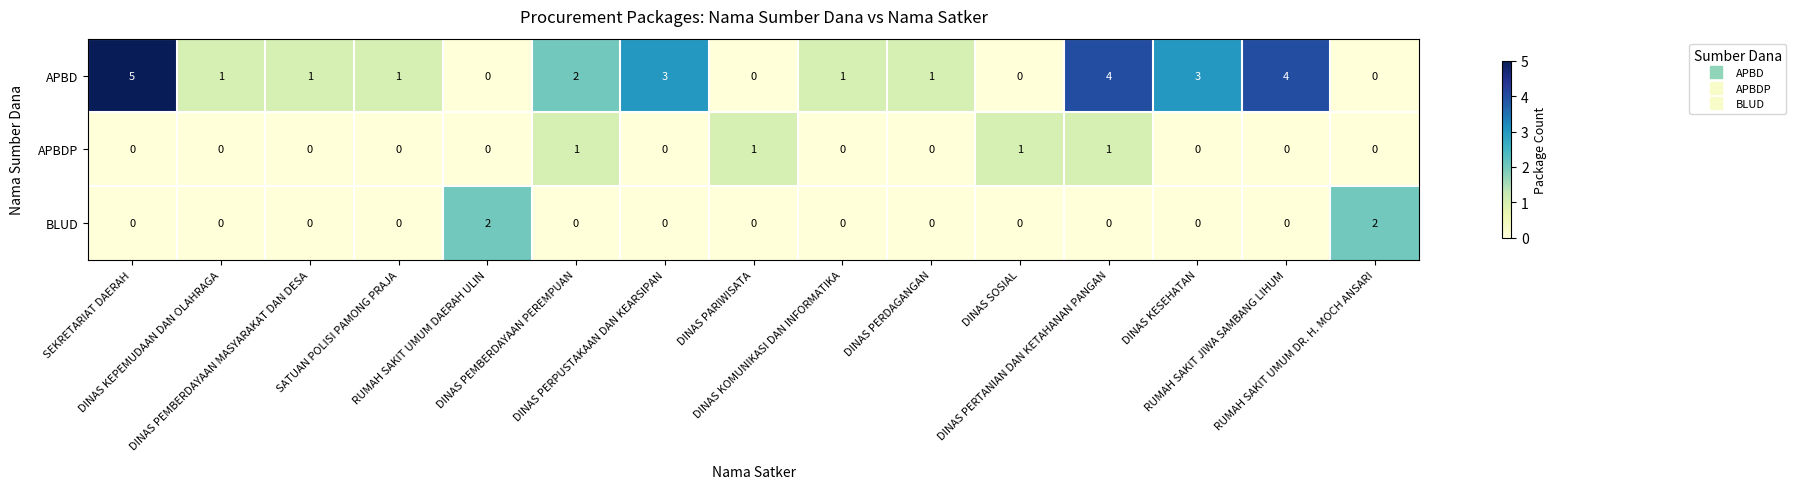

What is the difference between the maximum and minimum values in the APBD series?

5